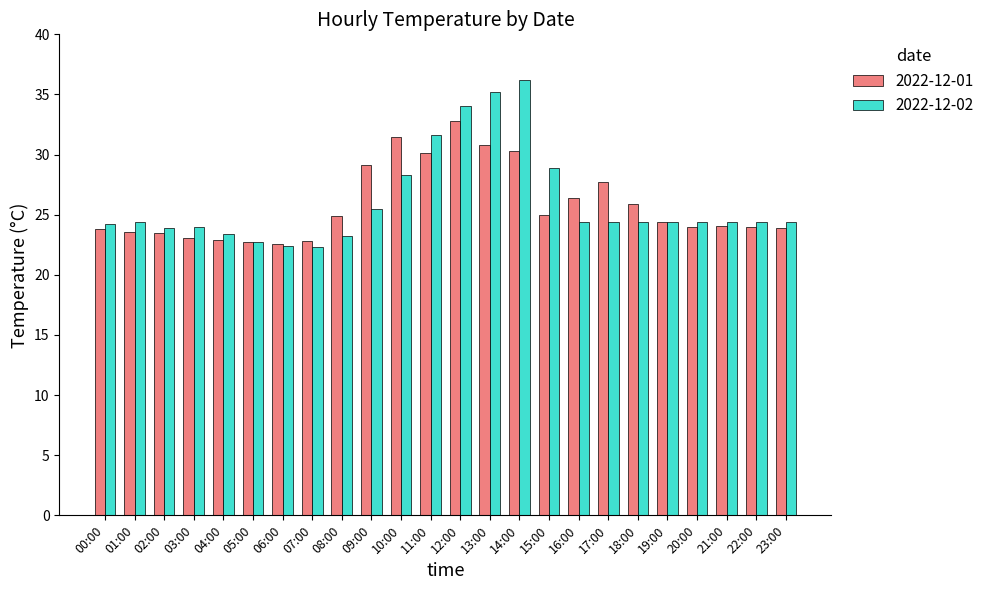

What is the greatest value displayed?

36.2